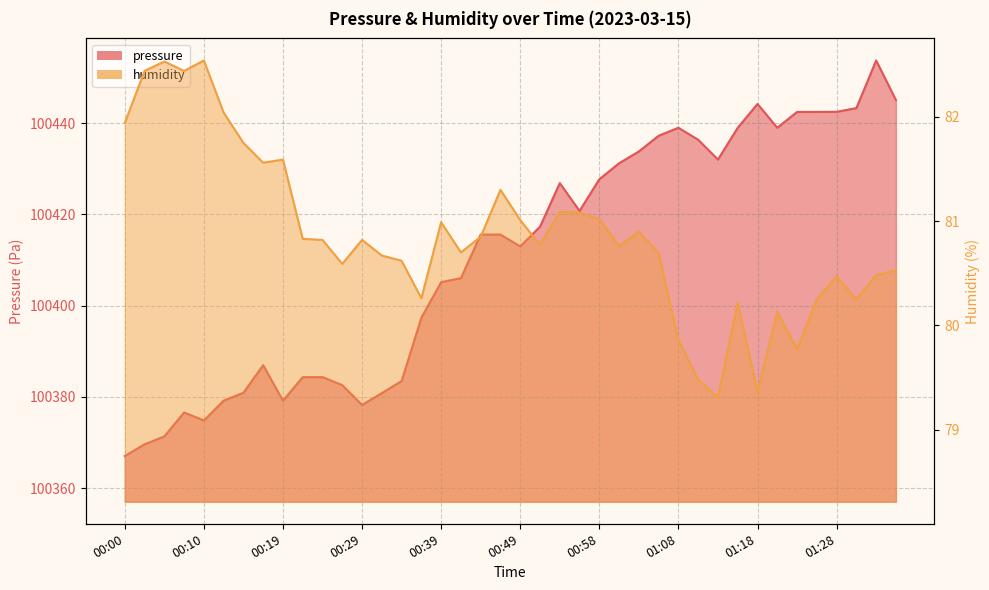

What is the difference between the maximum and minimum values in the humidity series?

3.2